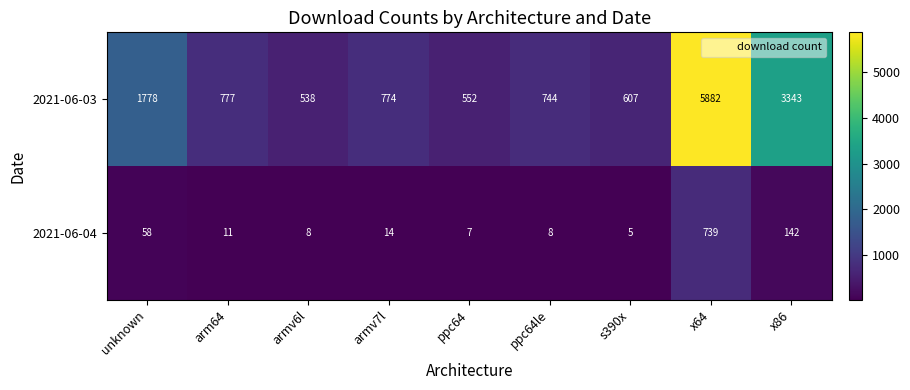

Rank the series at x86 from highest to lowest value.

2021-06-03, 2021-06-04